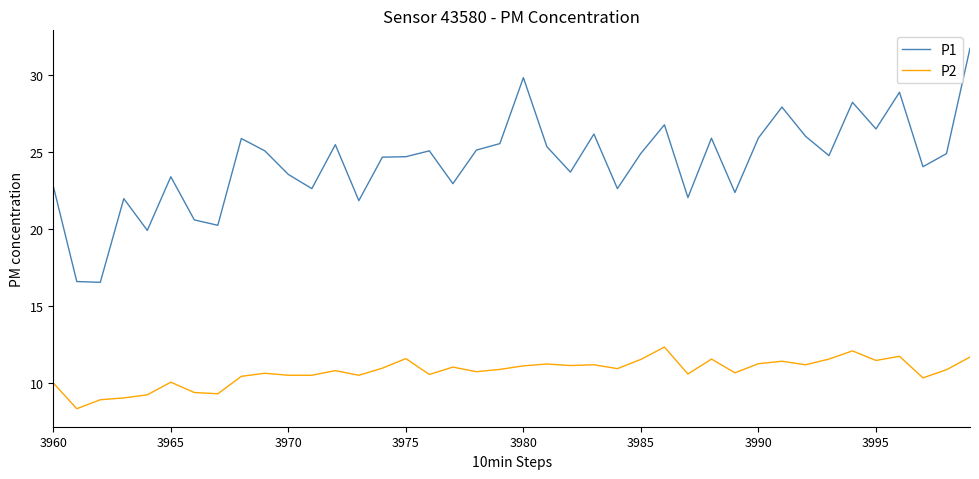

Does the chart have visible grid lines?

No